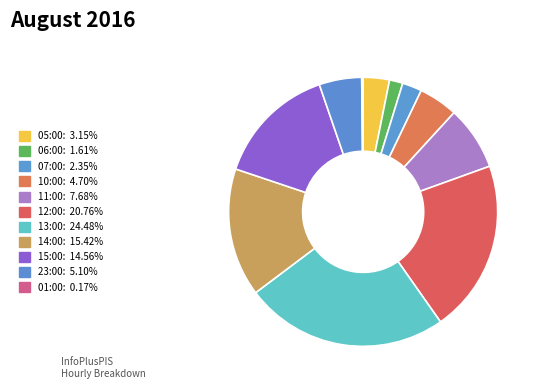

Rank the categories by value from highest to lowest.

13:00, 12:00, 14:00, 15:00, 11:00, 23:00, 10:00, 05:00, 07:00, 06:00, 01:00